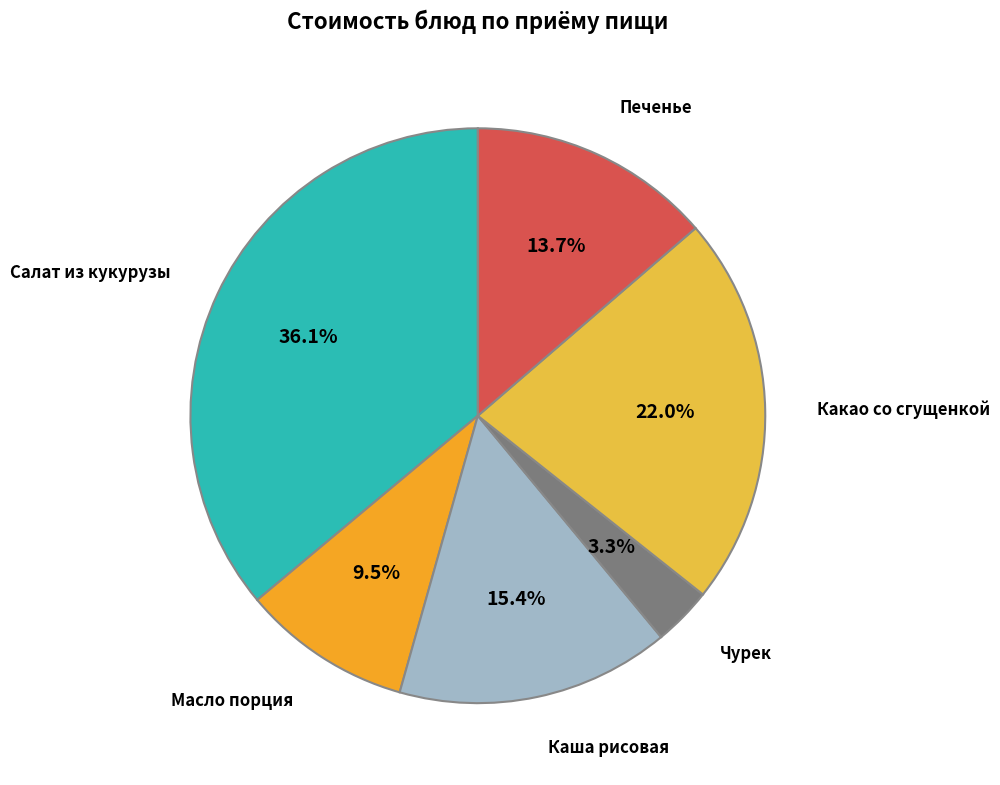

Does any single category account for the majority?

No